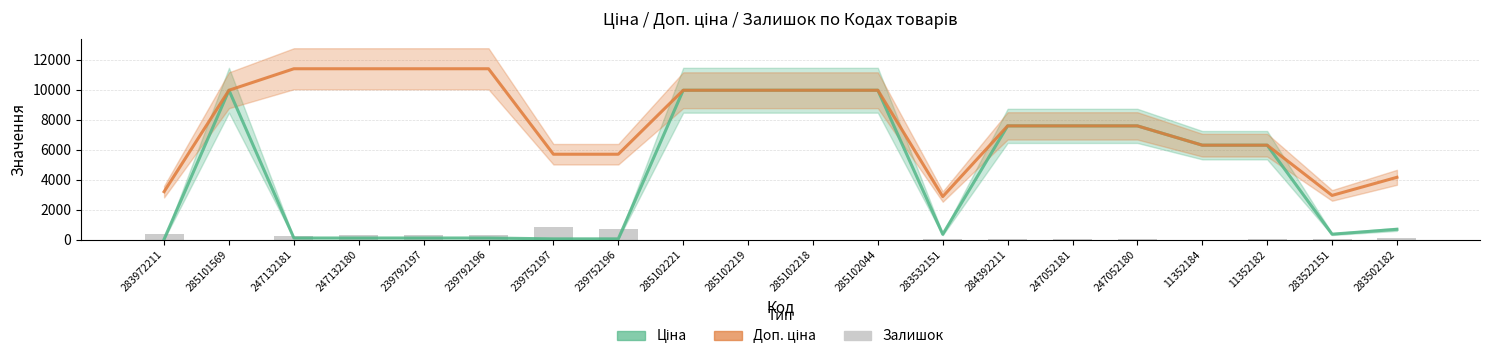

List the series in order of their overall mean, lowest first.

Залишок, Ціна, Доп. ціна